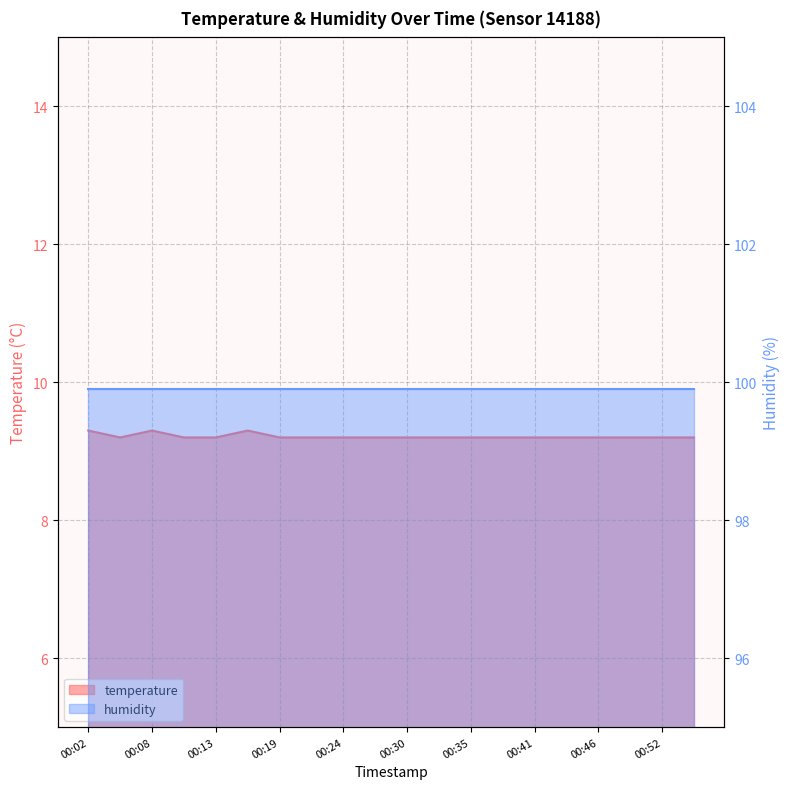

What is the maximum value shown in the chart?

9.3